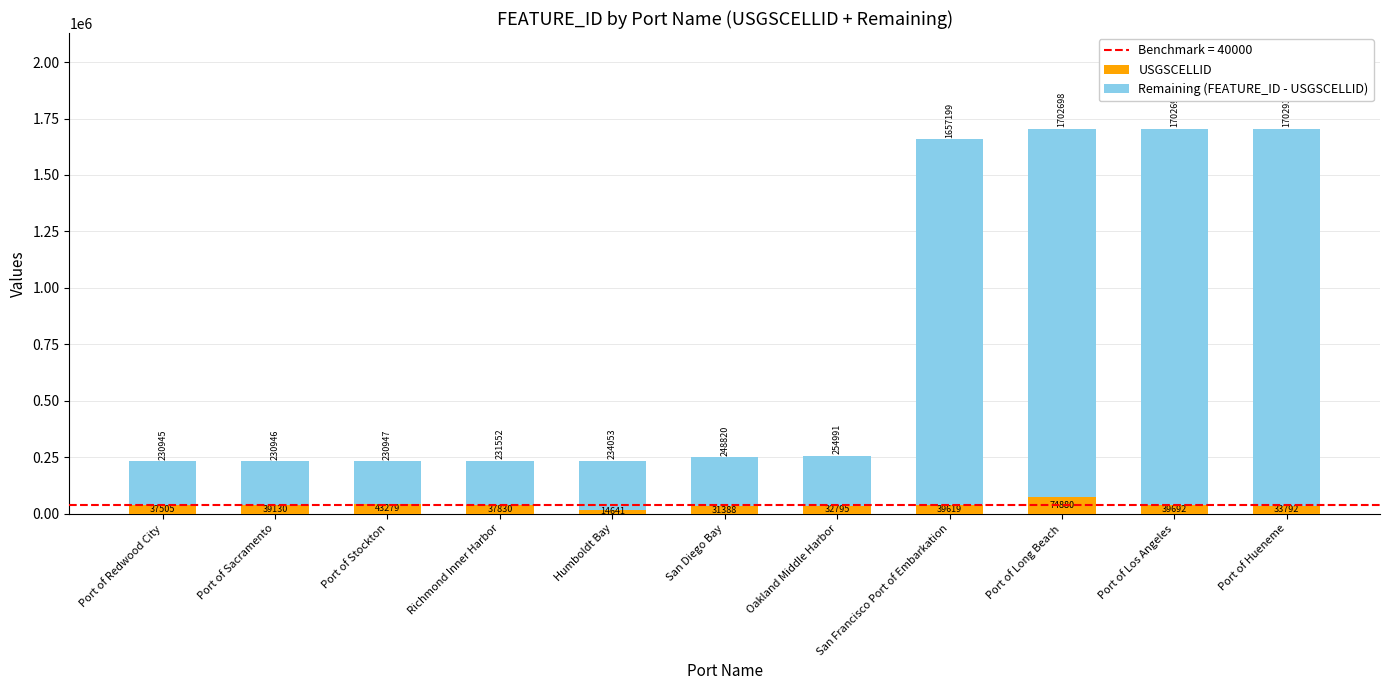

Does the chart contain any negative values?

No